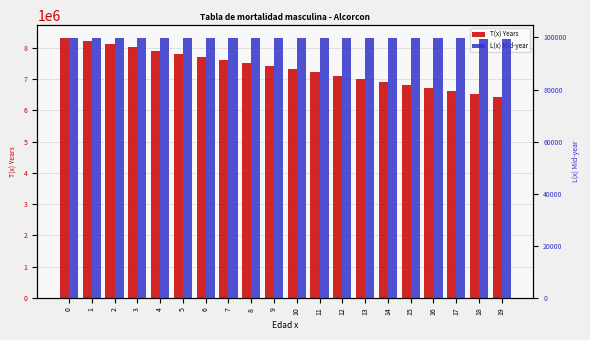

What is the value of the L(x) Mid-year bar at the 4th from the left?

99724.1